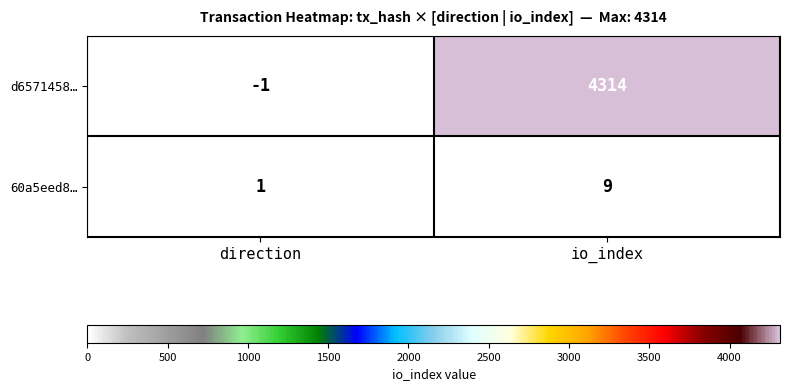

What is the difference between the highest and lowest values at io_index?

4305